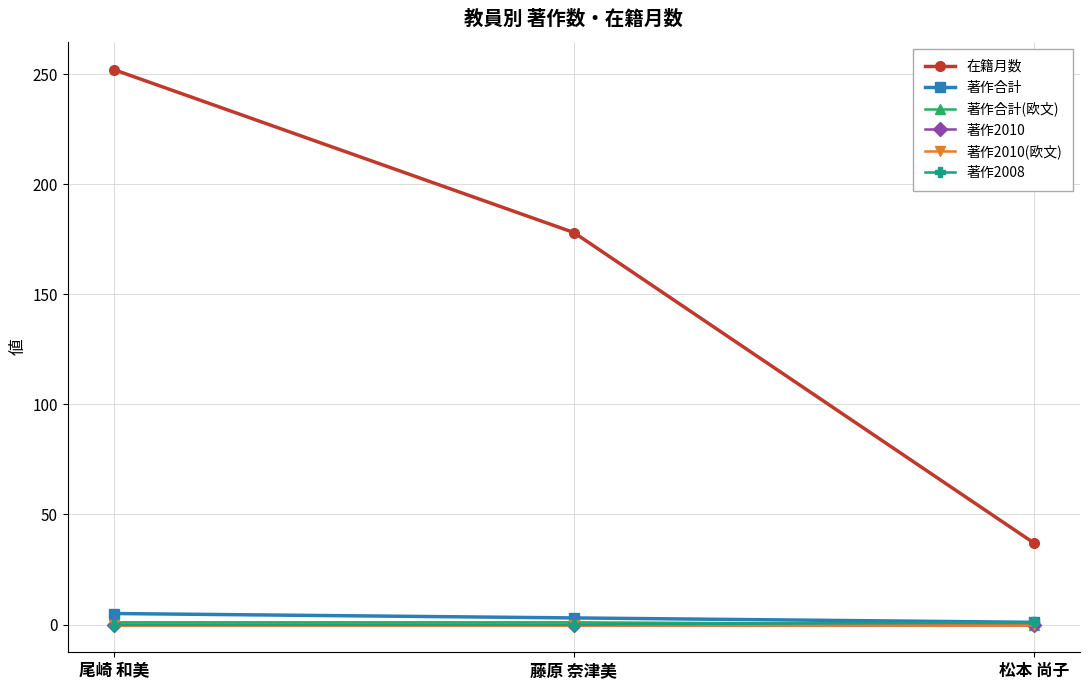

Does the chart have visible grid lines?

Yes